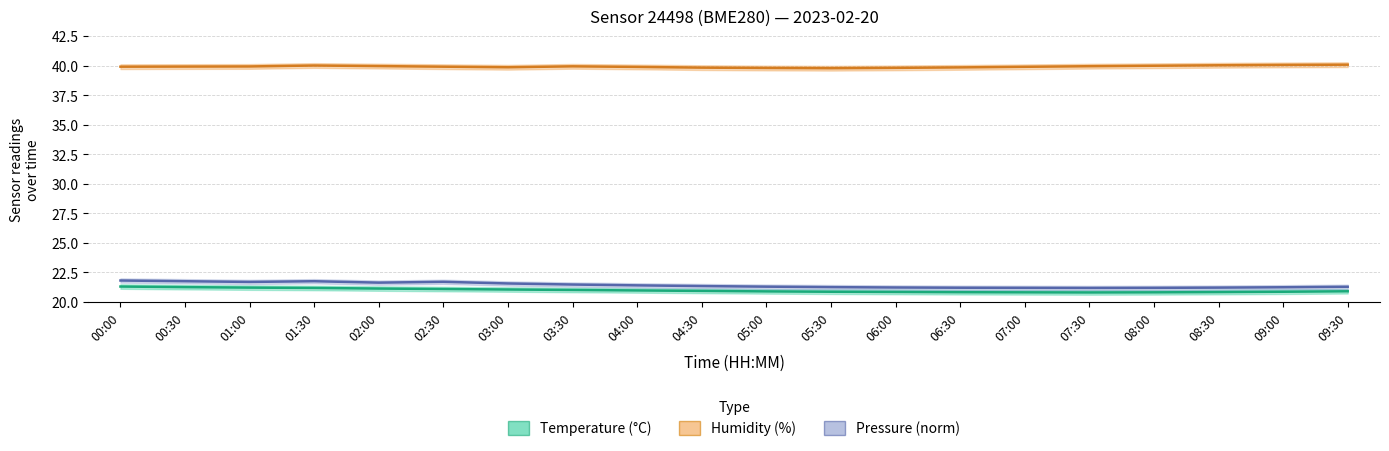

Reading right to left, transcribe all the data shown in this chart.

Temperature (°C): 09:30=20.9	09:00=20.9	08:30=20.8	08:00=20.8	07:30=20.8	07:00=20.8	06:30=20.8	06:00=20.9	05:30=20.9	05:00=20.9	04:30=20.9	04:00=21.0	03:30=21.0	03:00=21.1	02:30=21.1	02:00=21.1	01:30=21.2	01:00=21.2	00:30=21.3	00:00=21.3
Humidity (%): 09:30=40.1	09:00=40.0	08:30=40.0	08:00=40.0	07:30=39.9	07:00=39.9	06:30=39.8	06:00=39.8	05:30=39.8	05:00=39.8	04:30=39.8	04:00=39.9	03:30=39.9	03:00=39.9	02:30=39.9	02:00=40.0	01:30=40.0	01:00=39.9	00:30=39.9	00:00=39.9
Pressure (norm): 09:30=21.3	09:00=21.2	08:30=21.2	08:00=21.2	07:30=21.2	07:00=21.2	06:30=21.2	06:00=21.2	05:30=21.3	05:00=21.3	04:30=21.4	04:00=21.4	03:30=21.5	03:00=21.6	02:30=21.7	02:00=21.6	01:30=21.8	01:00=21.7	00:30=21.8	00:00=21.8